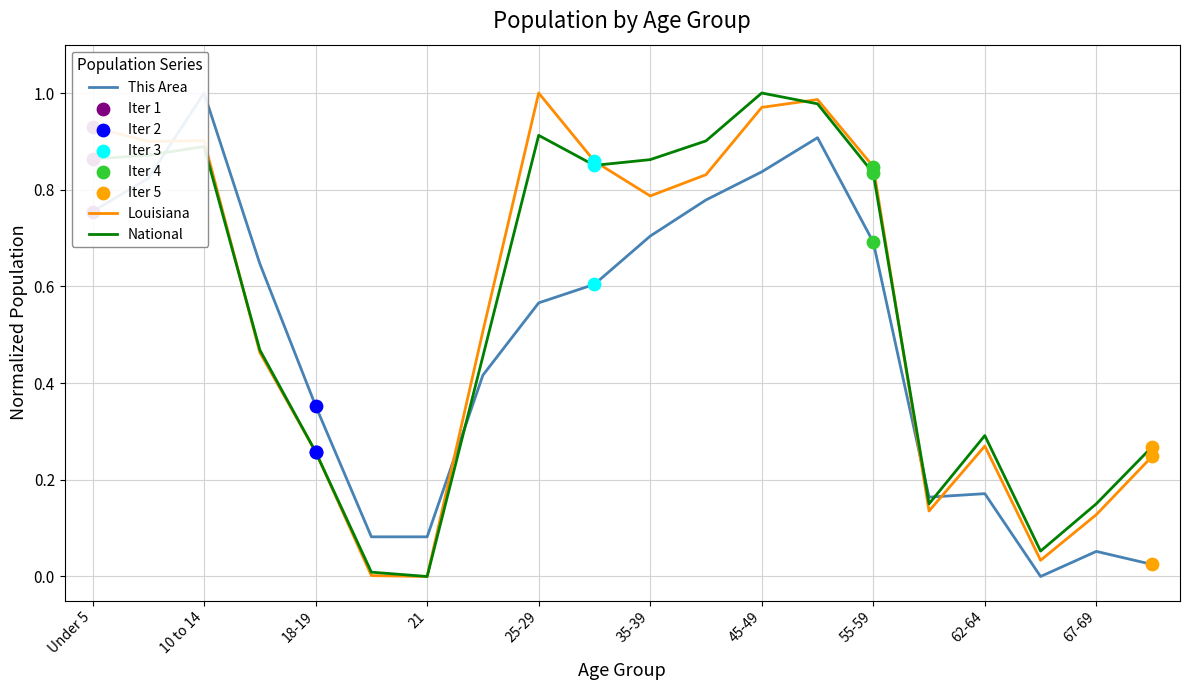

At how many categories does at least one series exceed 0?

20